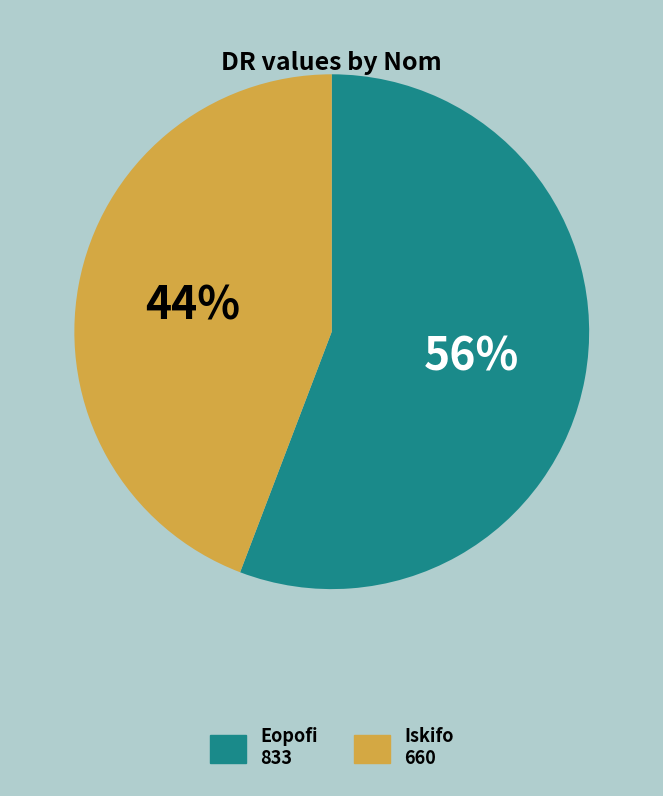

To the nearest percent, what portion does Iskifo represent?

44%